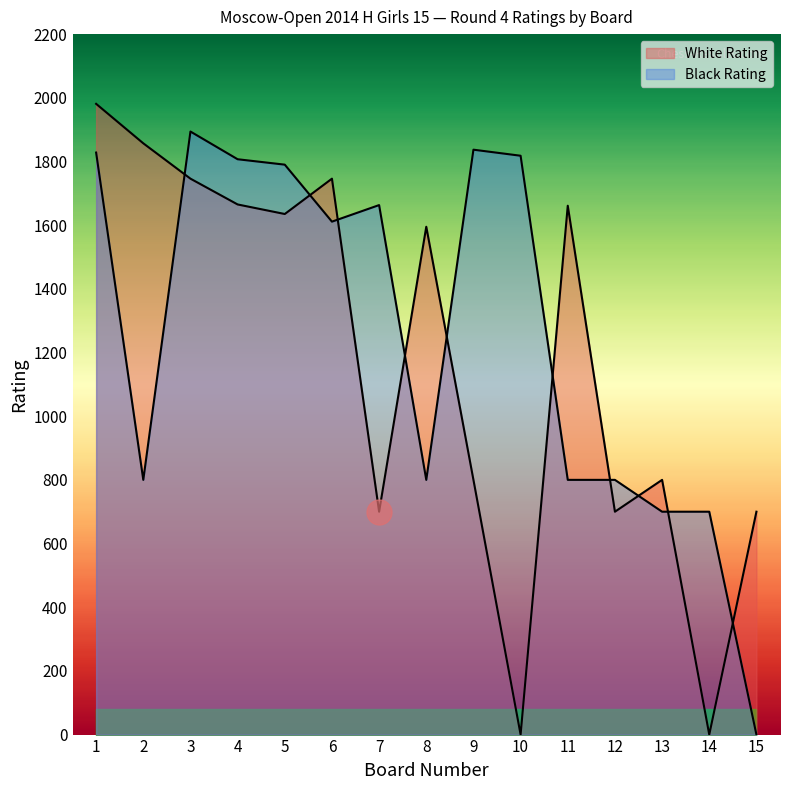

Where does the White Rating series first go above 1595?

1